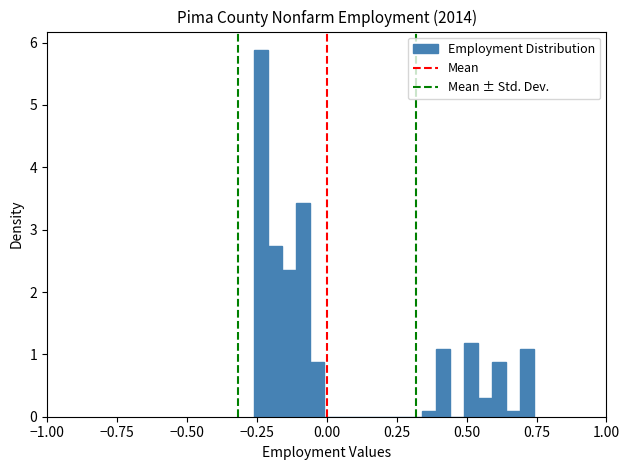

Read against the x-axis, roughly where is the centre of the tallest bar?

-0.25